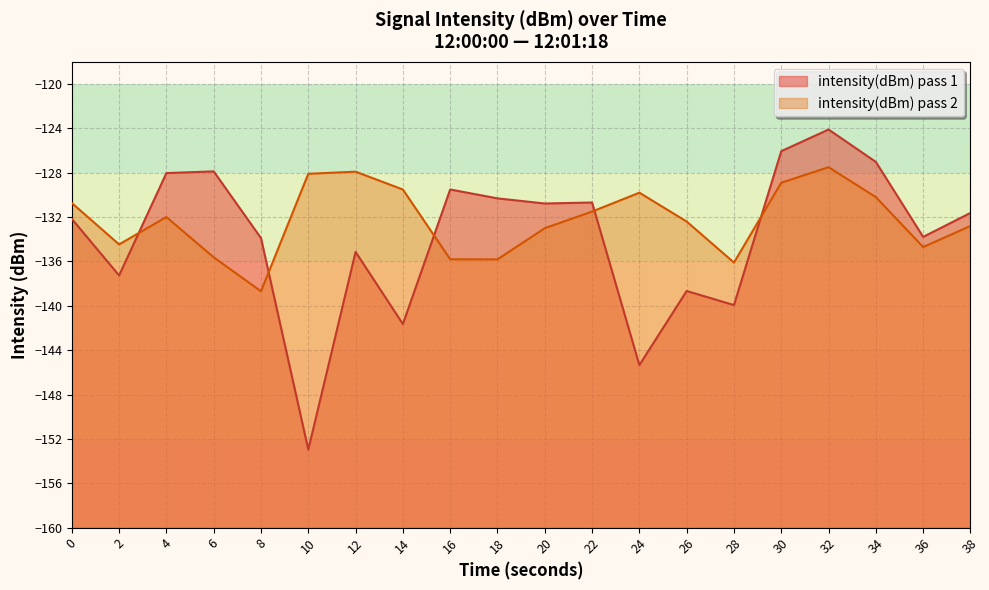

What is the spread (max minus min) of values at 34?

3.2